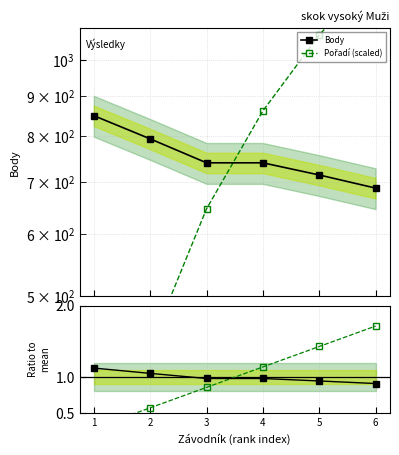

How many values in the Body series exceed 740?

2